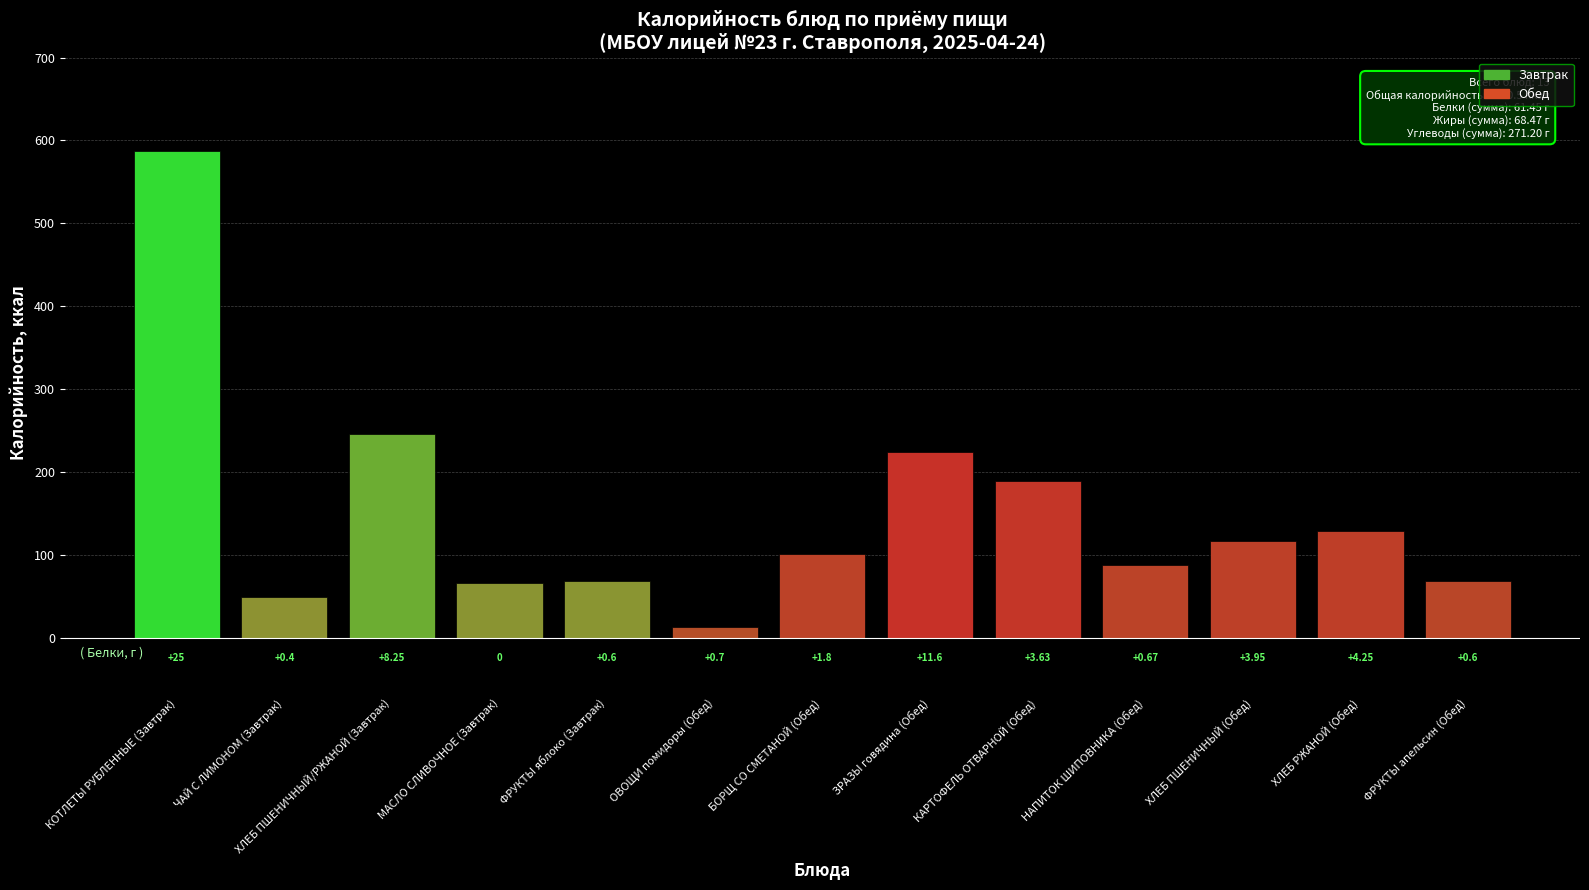

Does the chart contain any negative values?

No